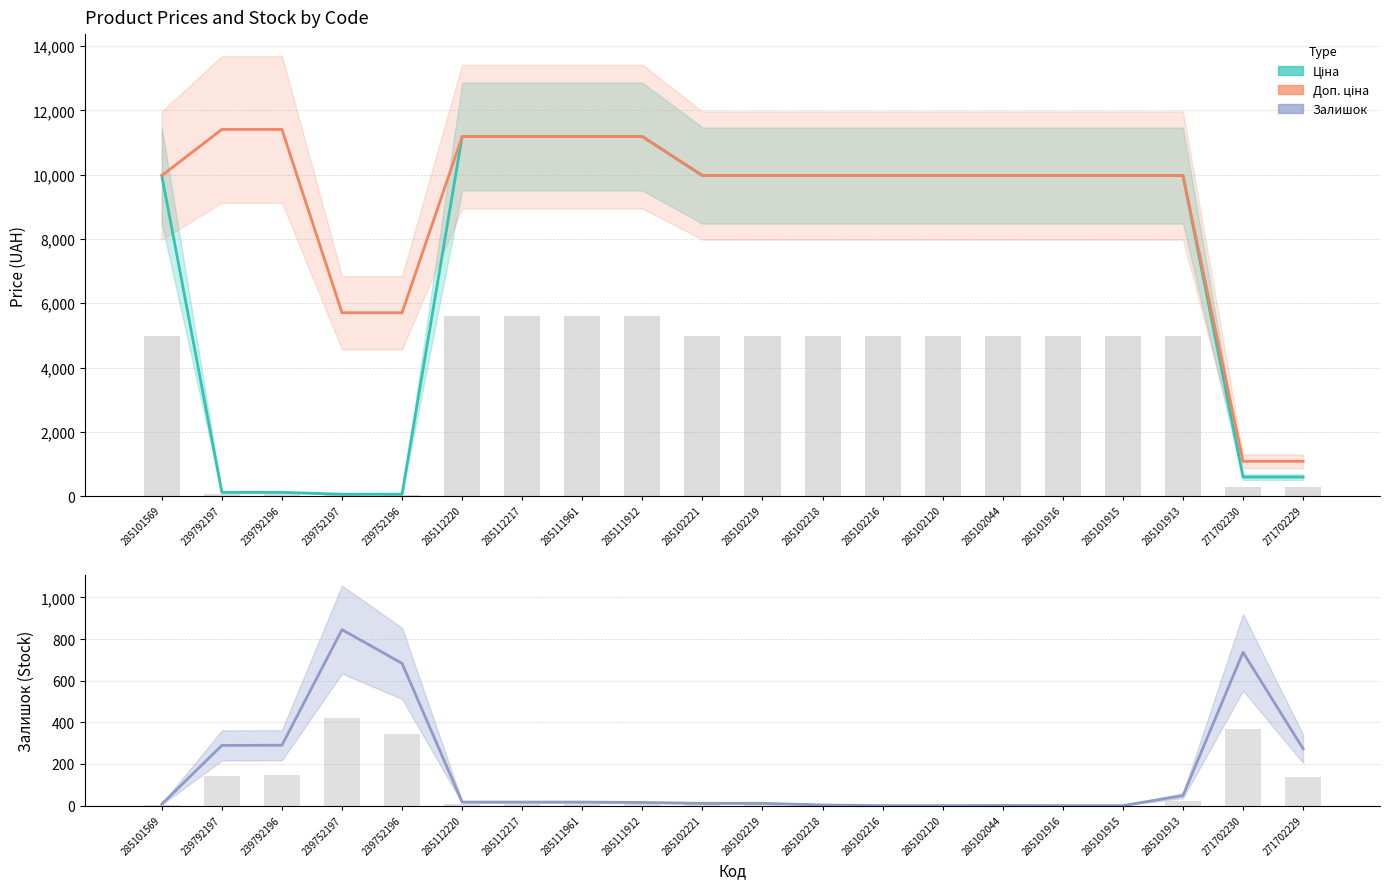

Where is Доп. ціна nearest to the value 6245?

239752197